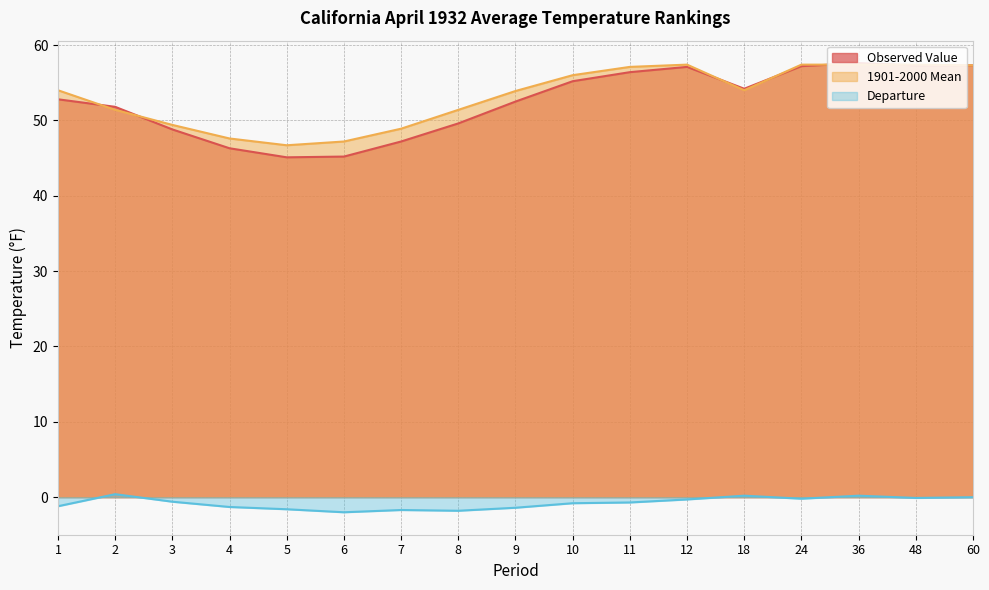

What is the sum of all 1901-2000 Mean values?

904.5